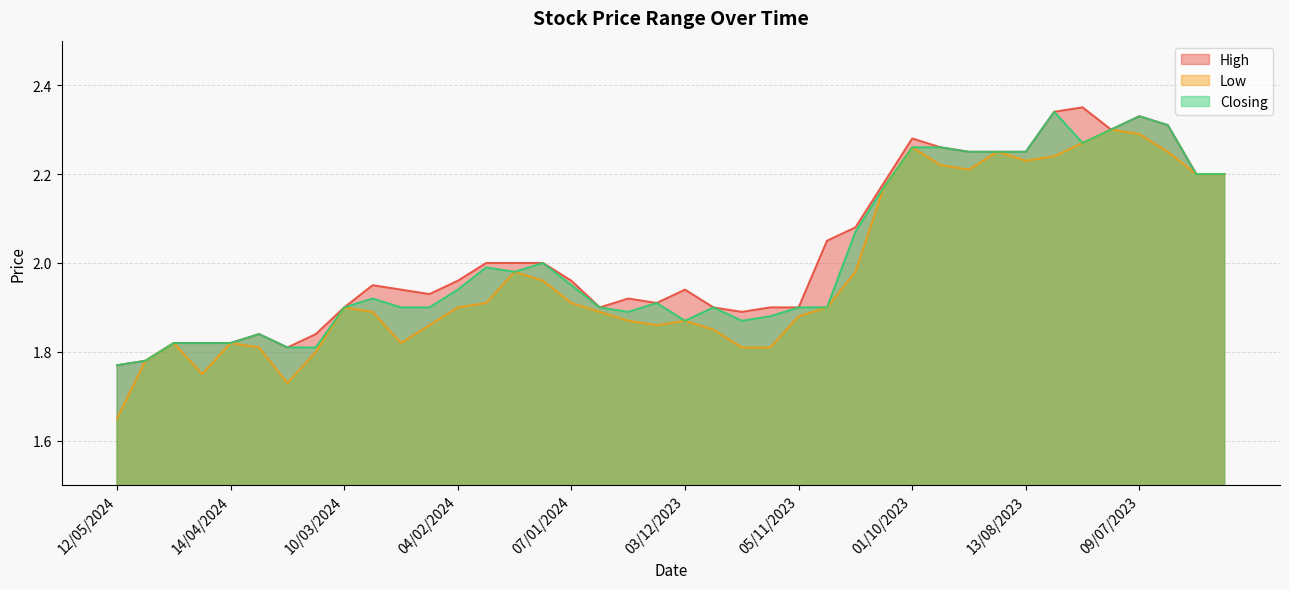

What is the value of the Low point at the 3rd from the left?

1.8